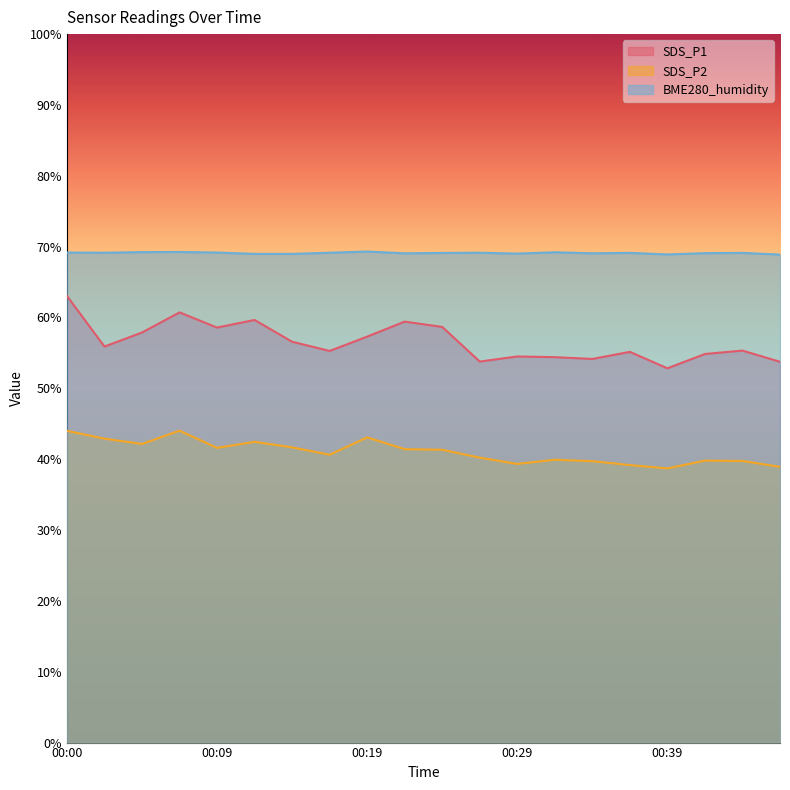

What is the sum of the SDS_P1 values at 00:09 and 00:44?

113.9